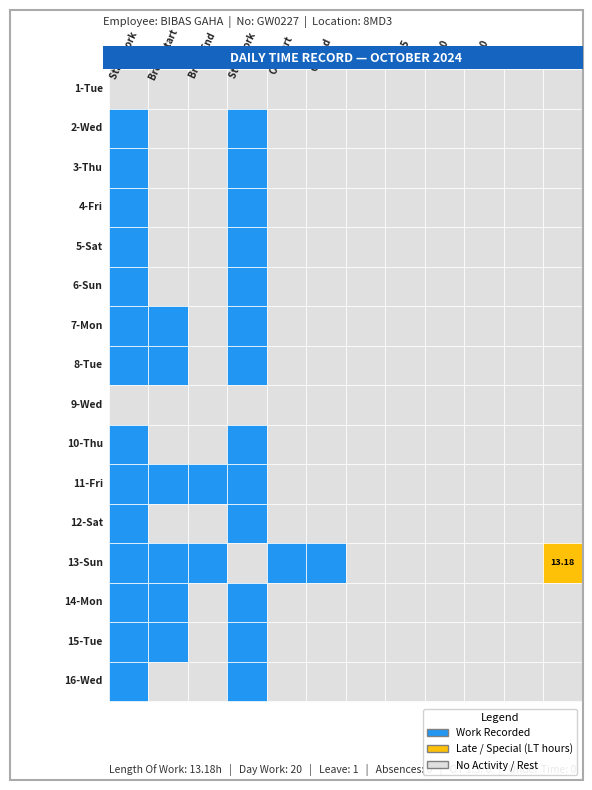

How many 6-Sun values are between 0 and 1?

12